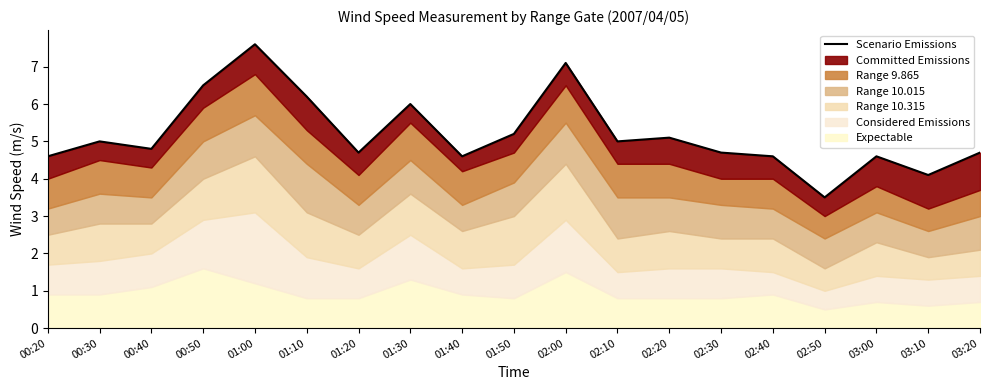

Reading left to right, what are all the values shown in this chart?

00:20=4.6	00:30=5.0	00:40=4.8	00:50=6.5	01:00=7.6	01:10=6.2	01:20=4.7	01:30=6.0	01:40=4.6	01:50=5.2	02:00=7.1	02:10=5.0	02:20=5.1	02:30=4.7	02:40=4.6	02:50=3.5	03:00=4.6	03:10=4.1	03:20=4.7